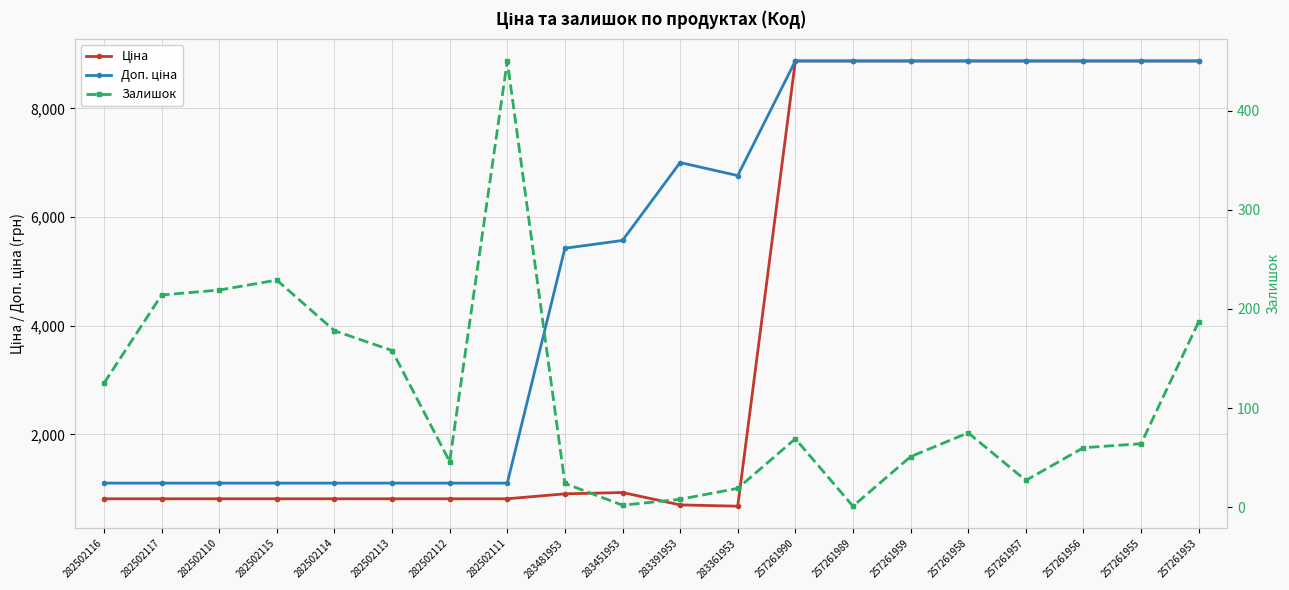

In Доп. ціна, how many points are higher than both neighbors (excluding endpoints)?

1